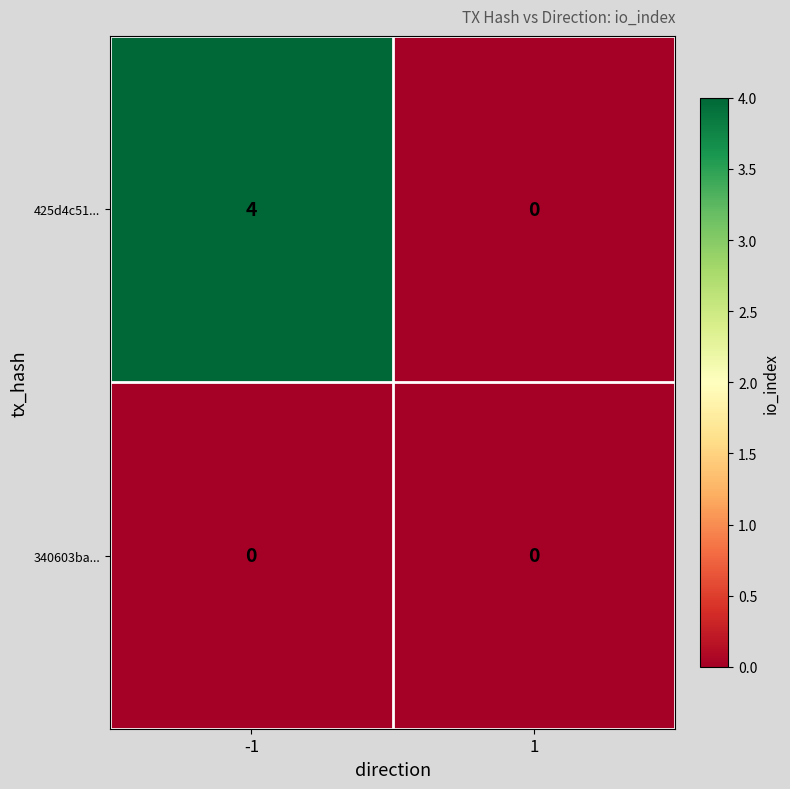

List the series in order of their overall mean, highest first.

425d4c51..., 340603ba...